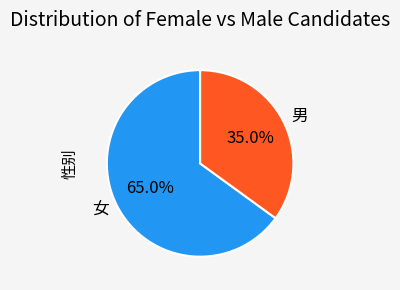

What is the ratio of the value at 女 to the value at 男?

1.9